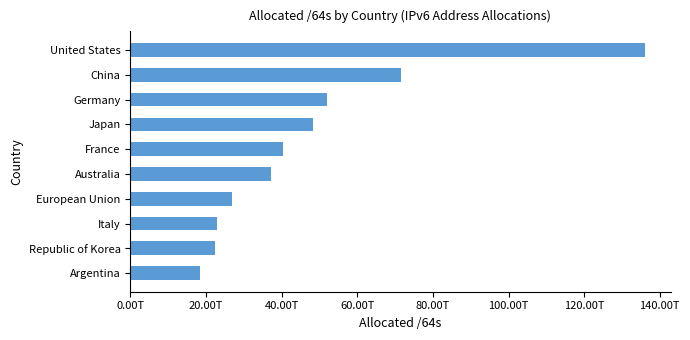

Are the bars horizontal?

Yes